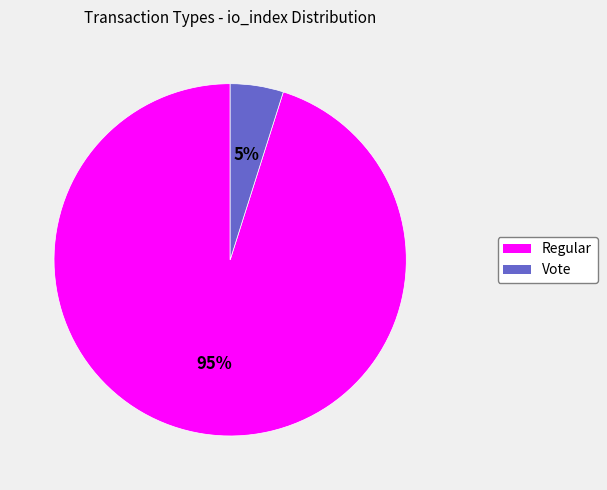

To the nearest percent, what percentage of the pie is Regular?

95%